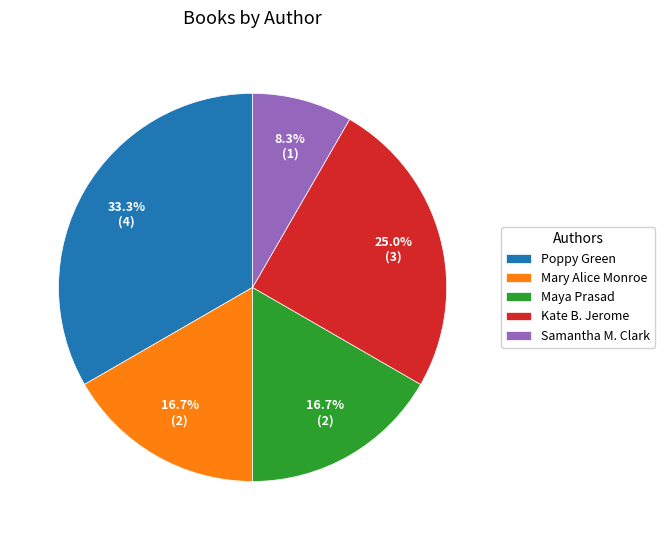

Is there any slice that represents more than half of the pie?

No